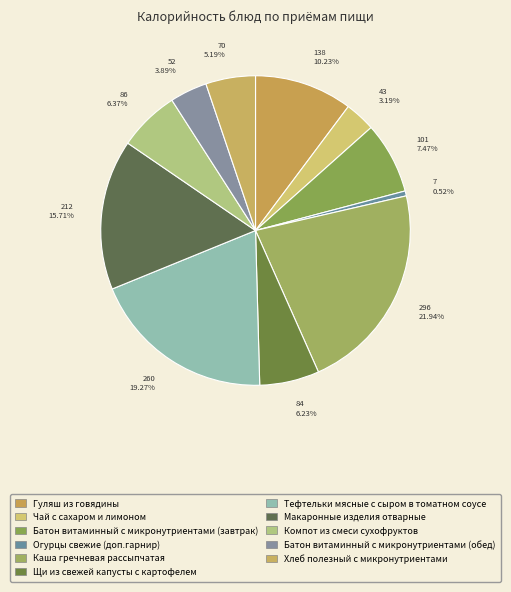

Does Батон витаминный с микронутриентами (завтрак) represent more than half of the total?

No